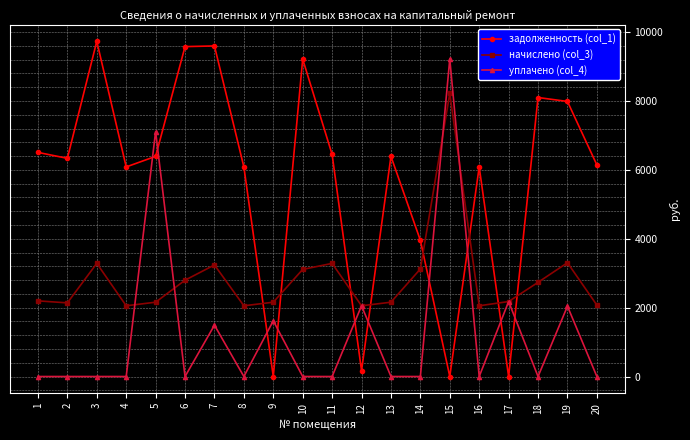

At which category does задолженность (col_1) reach its first local peak?

3